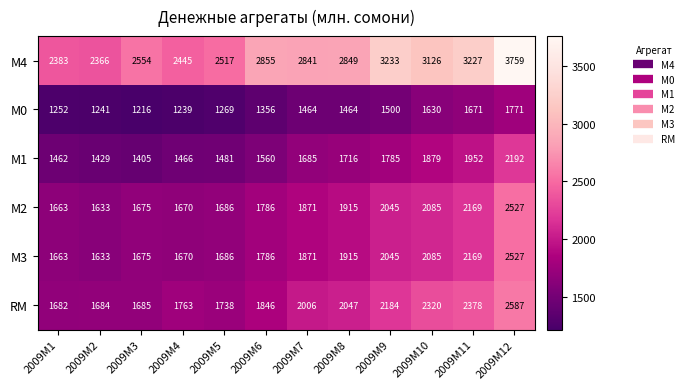

What is the maximum value shown in the chart?

3759